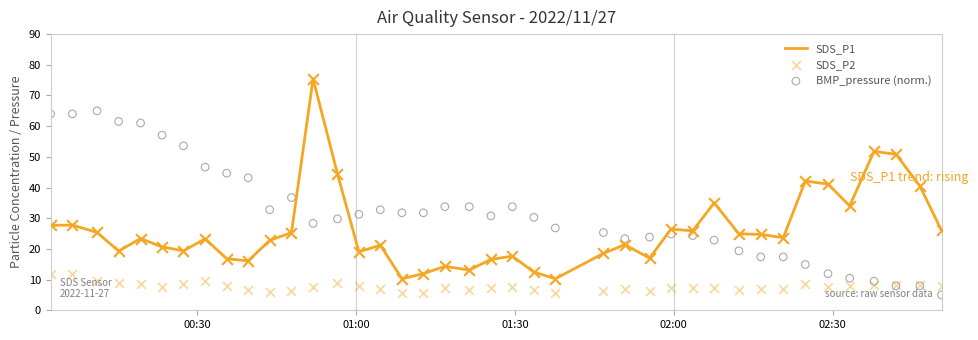

What is the minimum value for SDS_P1?

10.3